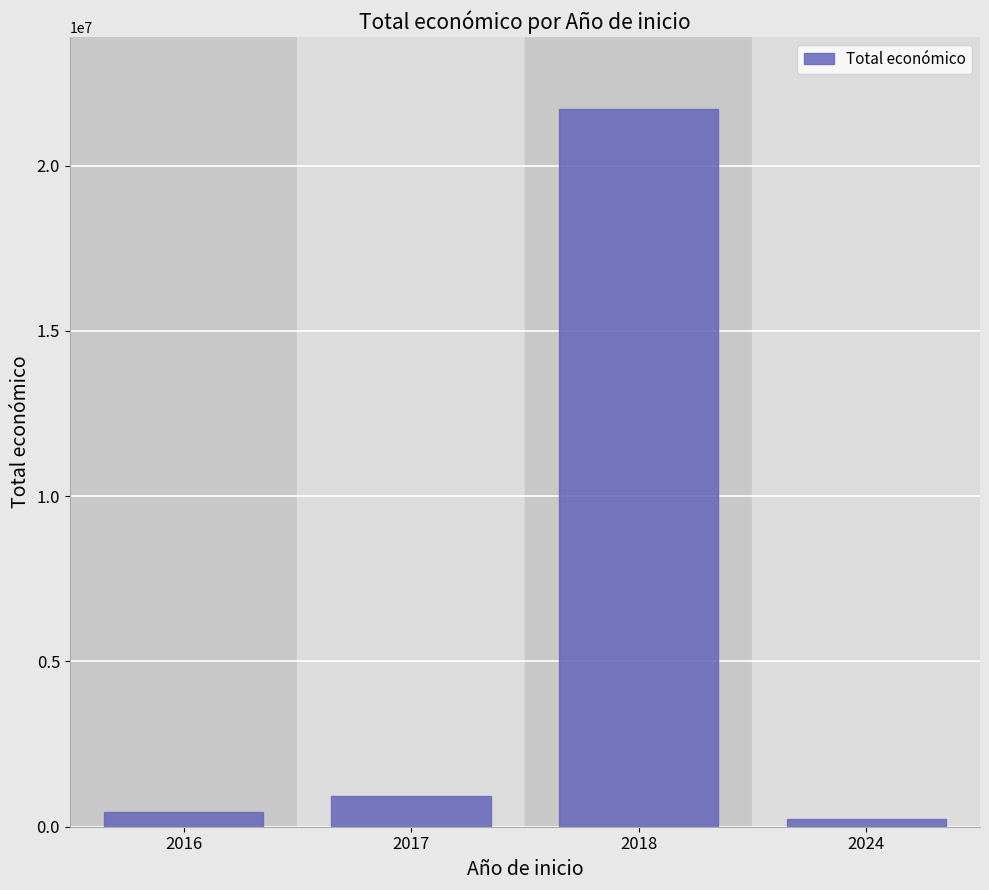

What is the sum of the values at 2016 and 2017?

1379623